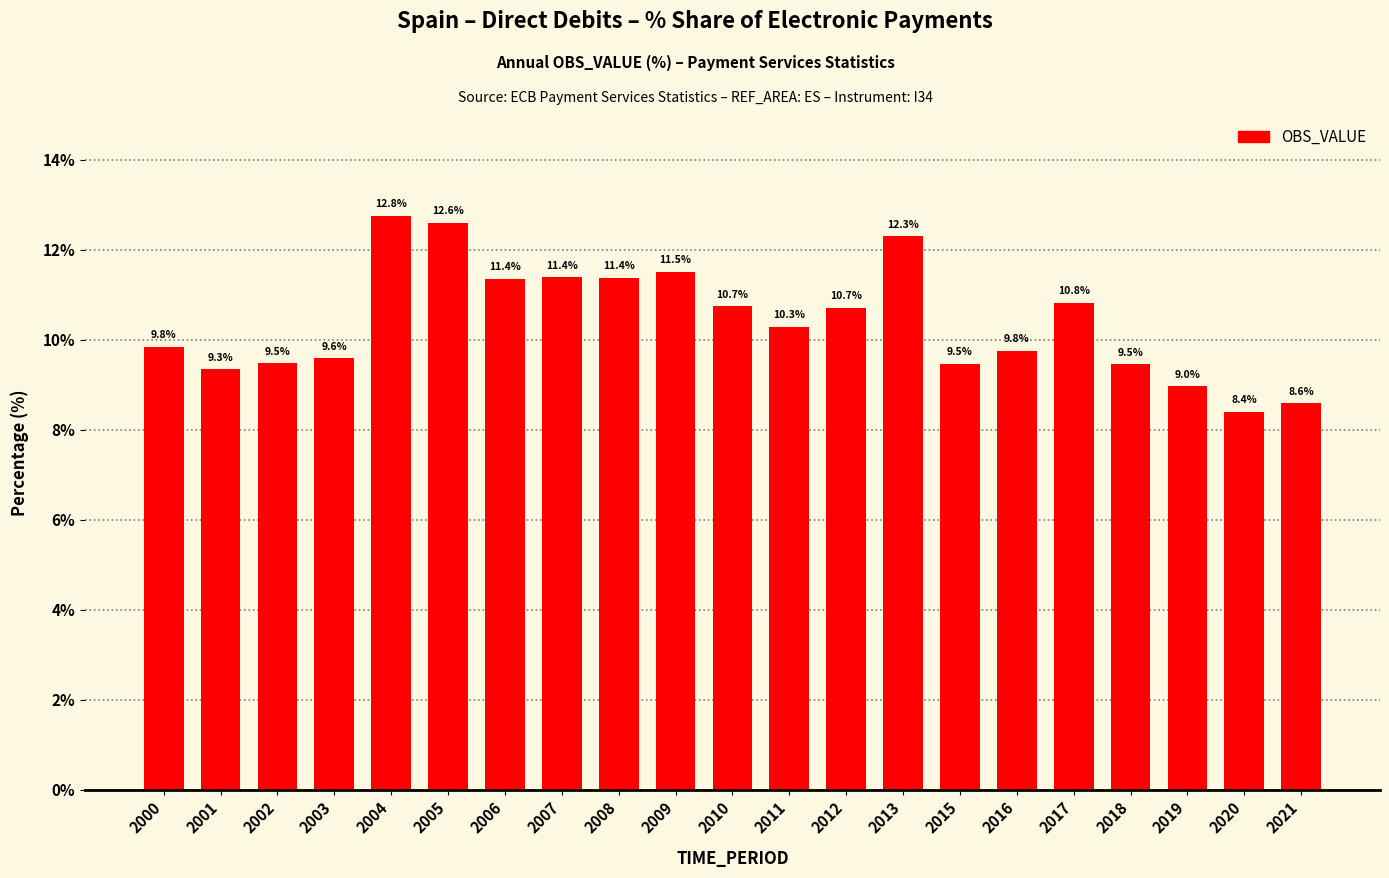

What is the maximum value shown in the chart?

12.8